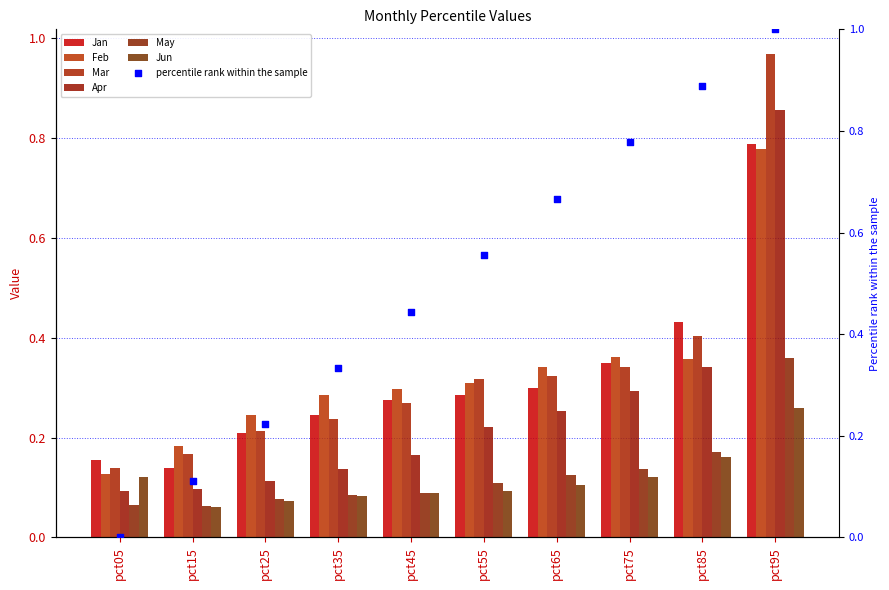

Which series reaches the maximum Y coordinate?

Mar